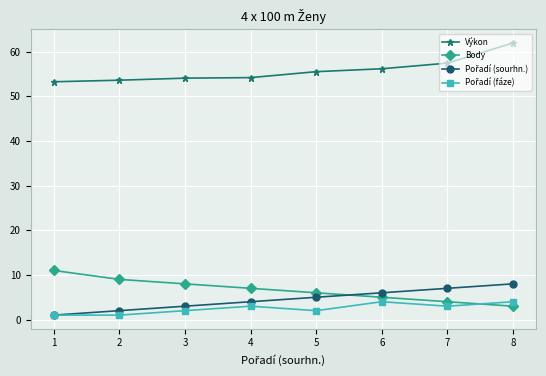

Which series has the largest total across all categories?

Výkon